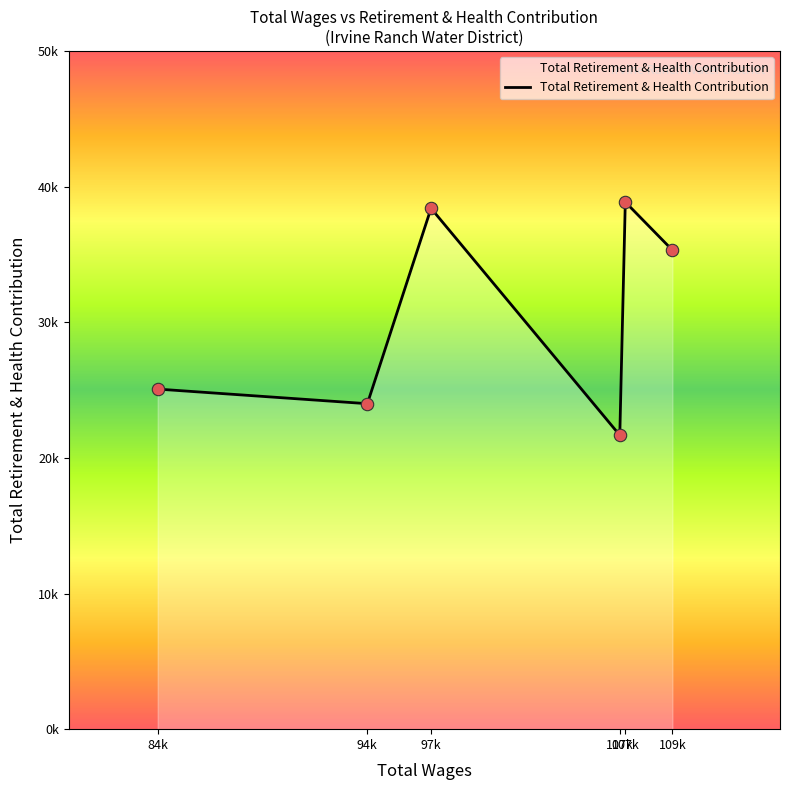

What is the change in value from 107k to 107k?

+17193